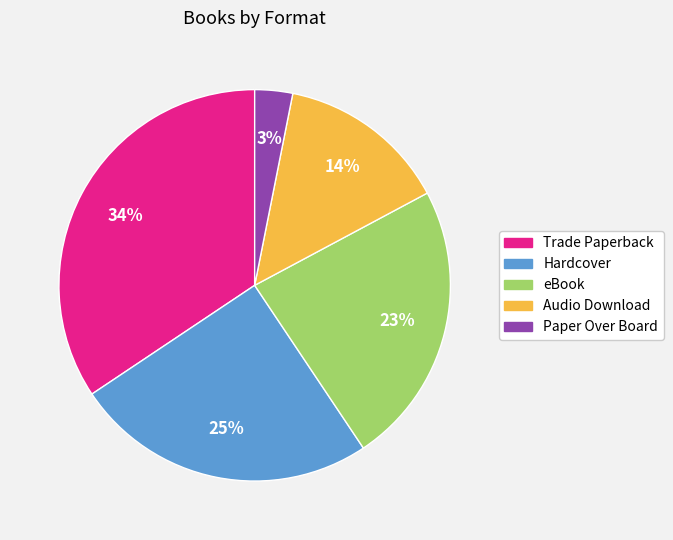

Is the sum of Hardcover and Trade Paperback greater than half?

Yes